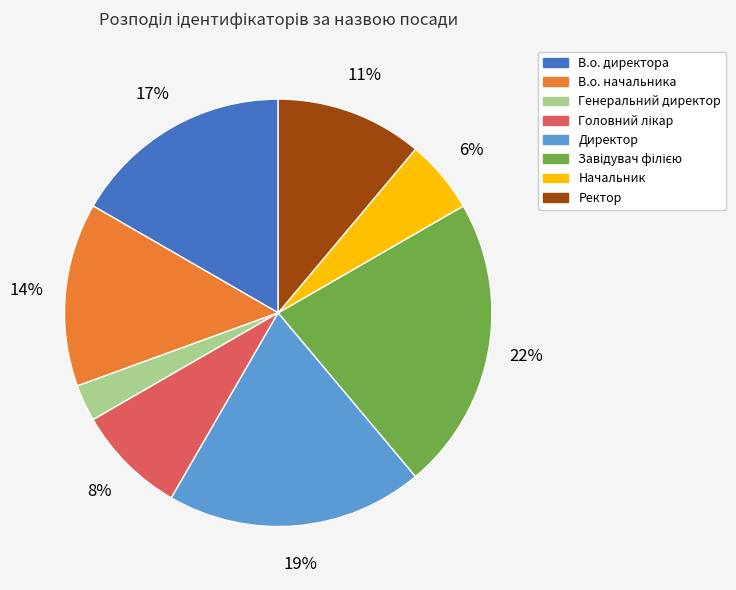

True or false: Генеральний директор accounts for 9% of the total.

False